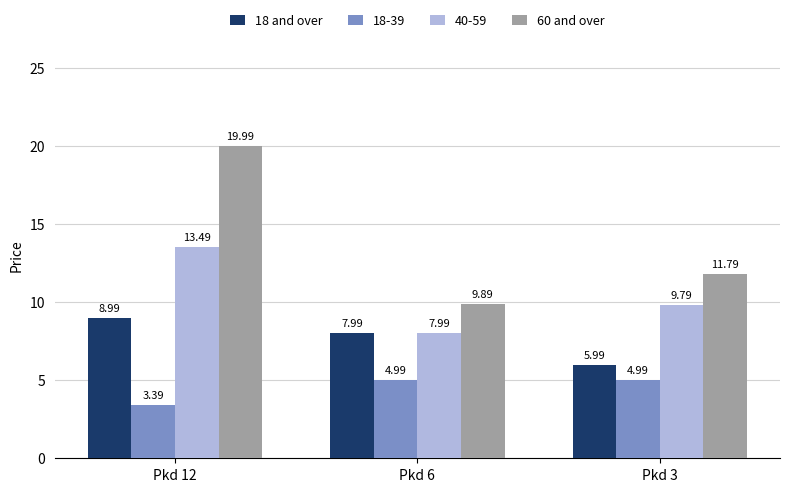

List the series in order of their overall mean, highest first.

60 and over, 40-59, 18 and over, 18-39